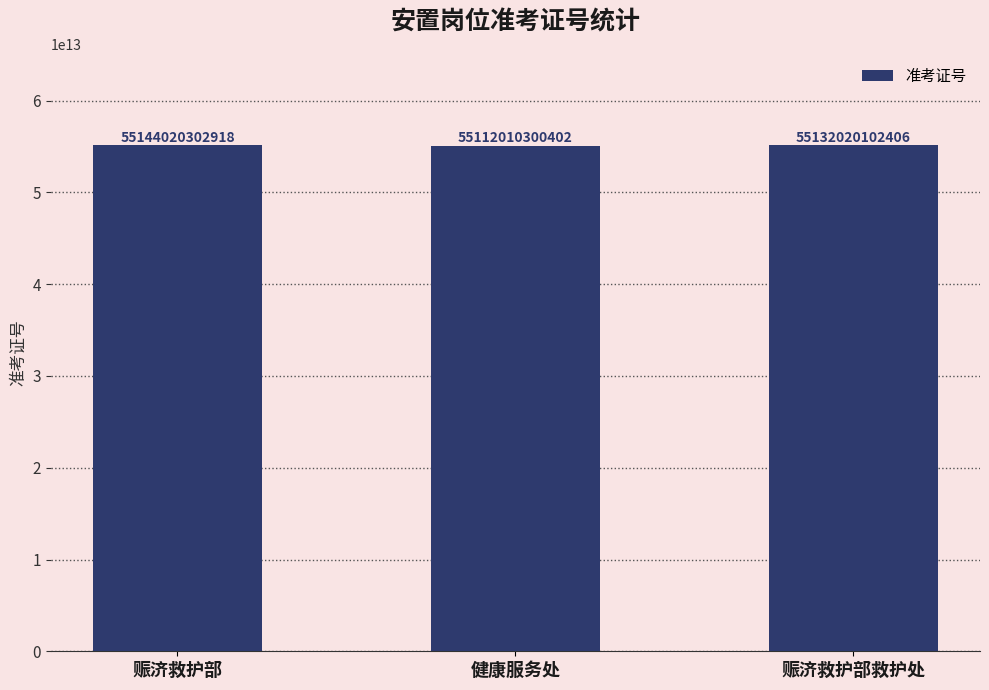

Reading left to right, extract all data points from this chart.

赈济救护部=55144020302918	健康服务处=55112010300402	赈济救护部救护处=55132020102406